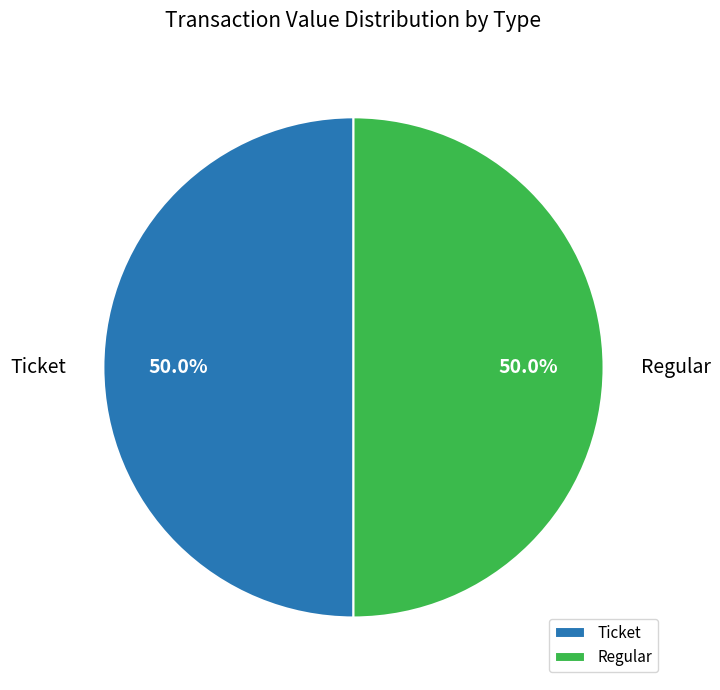

How many segments does this pie chart have?

2